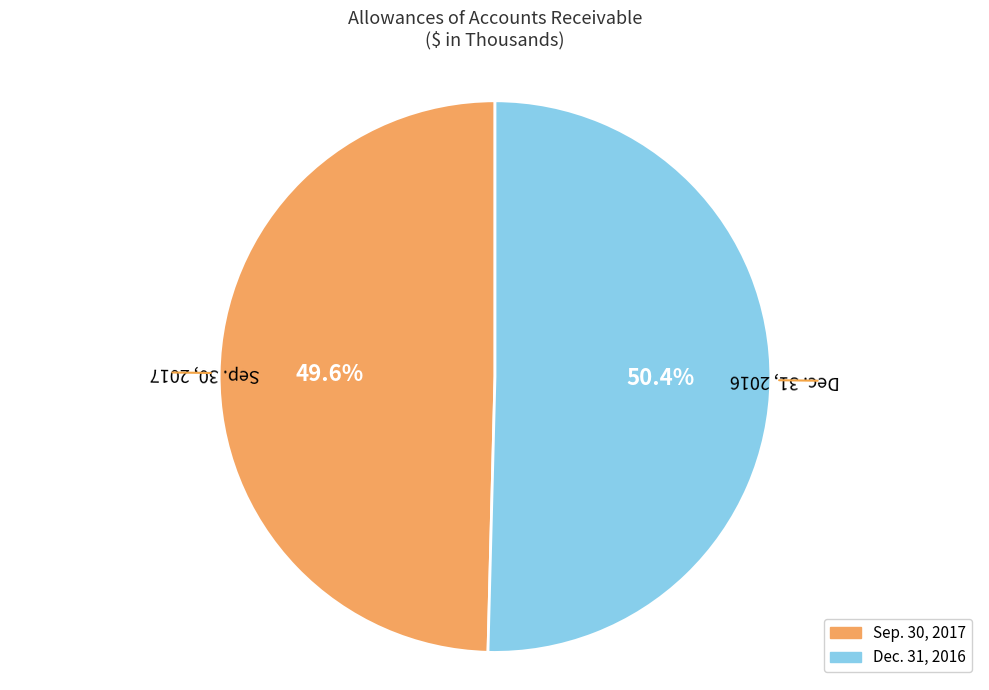

Rank the categories by value from lowest to highest.

Sep. 30, 2017, Dec. 31, 2016